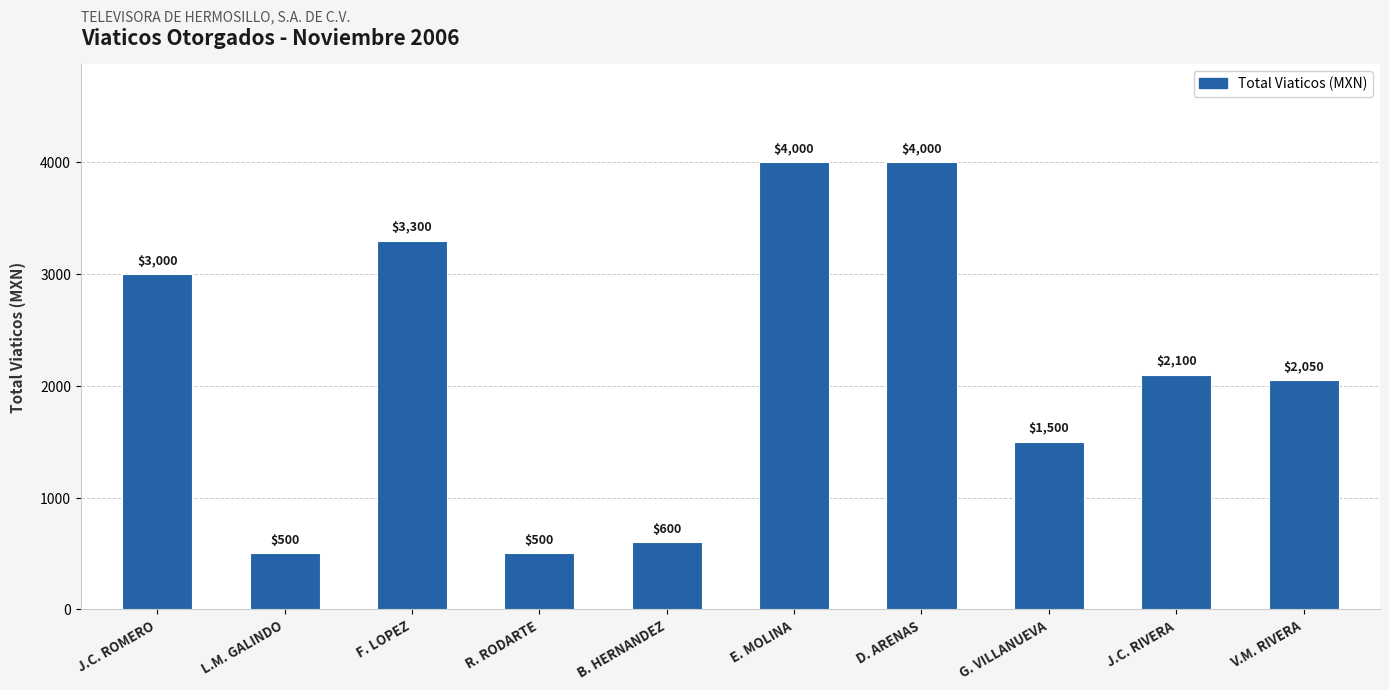

What is the maximum value shown in the chart?

4000